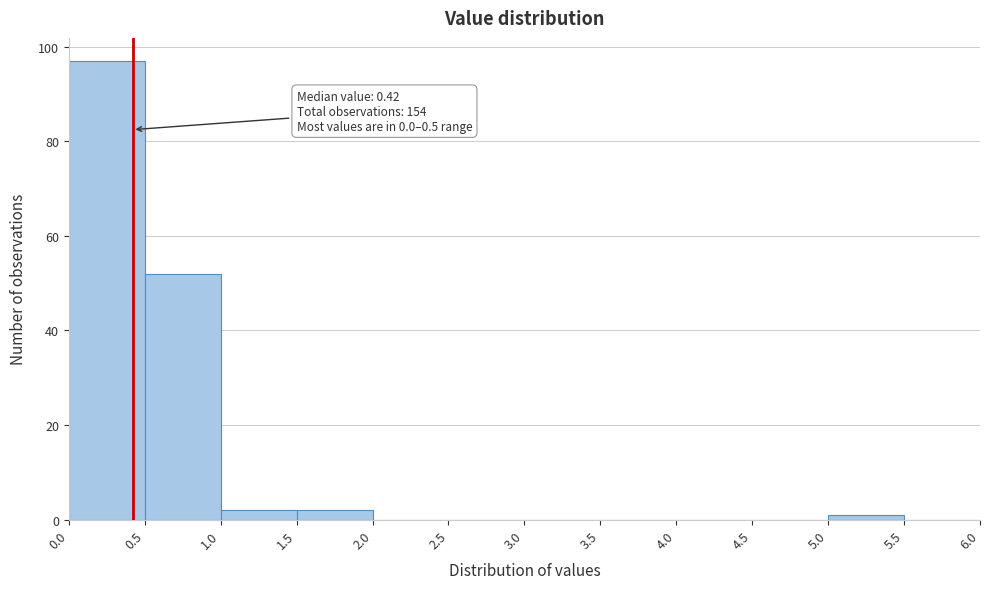

Which range on the x-axis has the tallest bar?

0.0 to 0.5